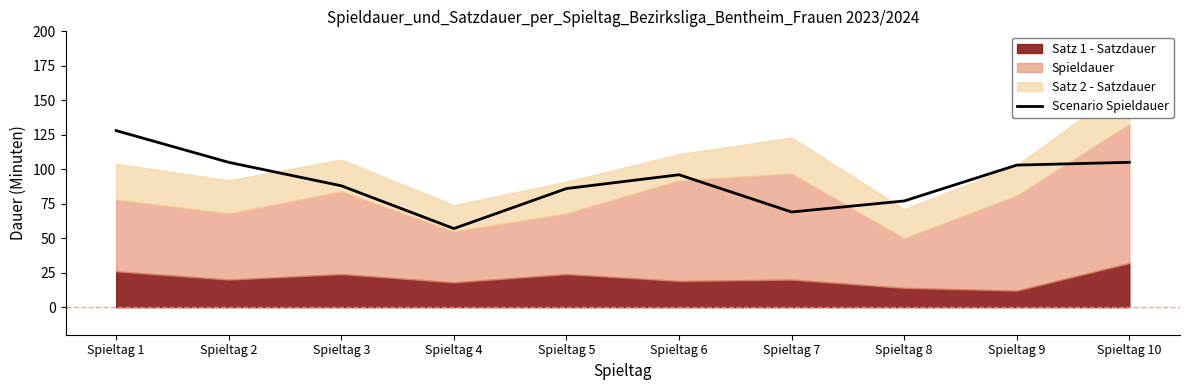

Does the chart have visible grid lines?

No